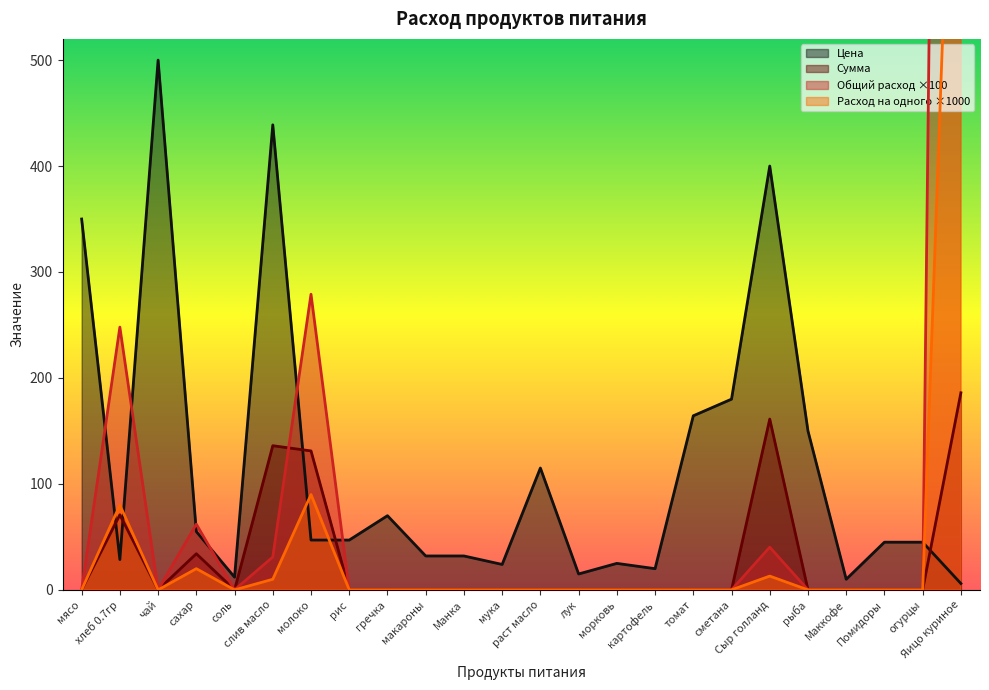

How many data points does each series have?

24